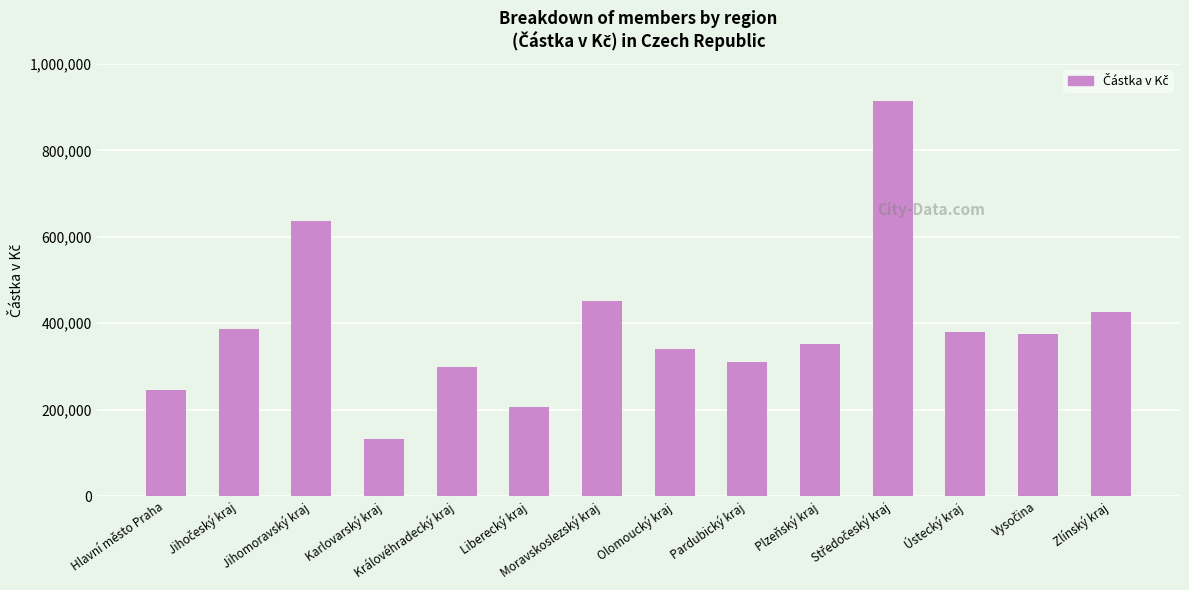

What is the value of the 3rd bar from the left?

637575